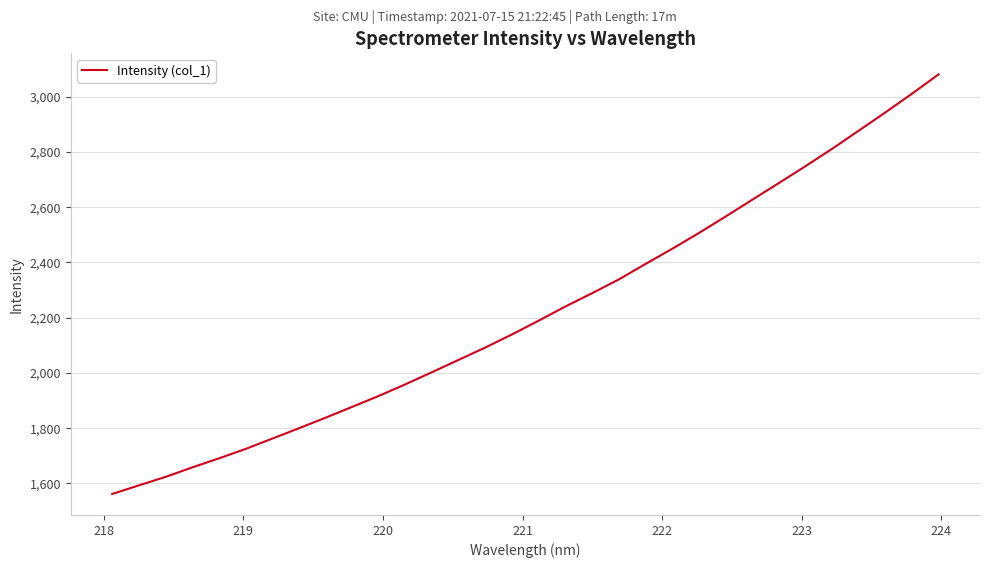

True or false: the data has more than 0 interior local peaks.

False